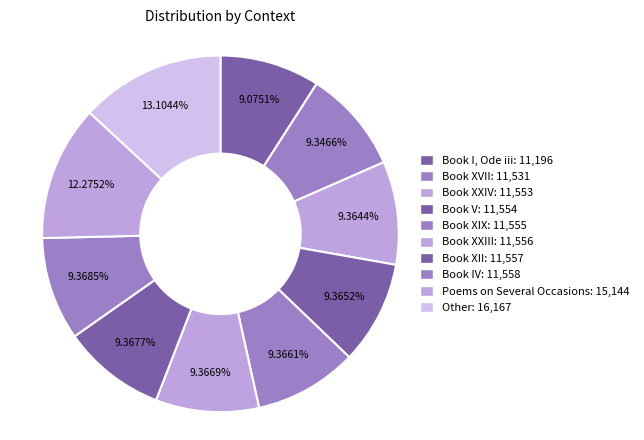

Which category has the biggest portion of the pie?

Other